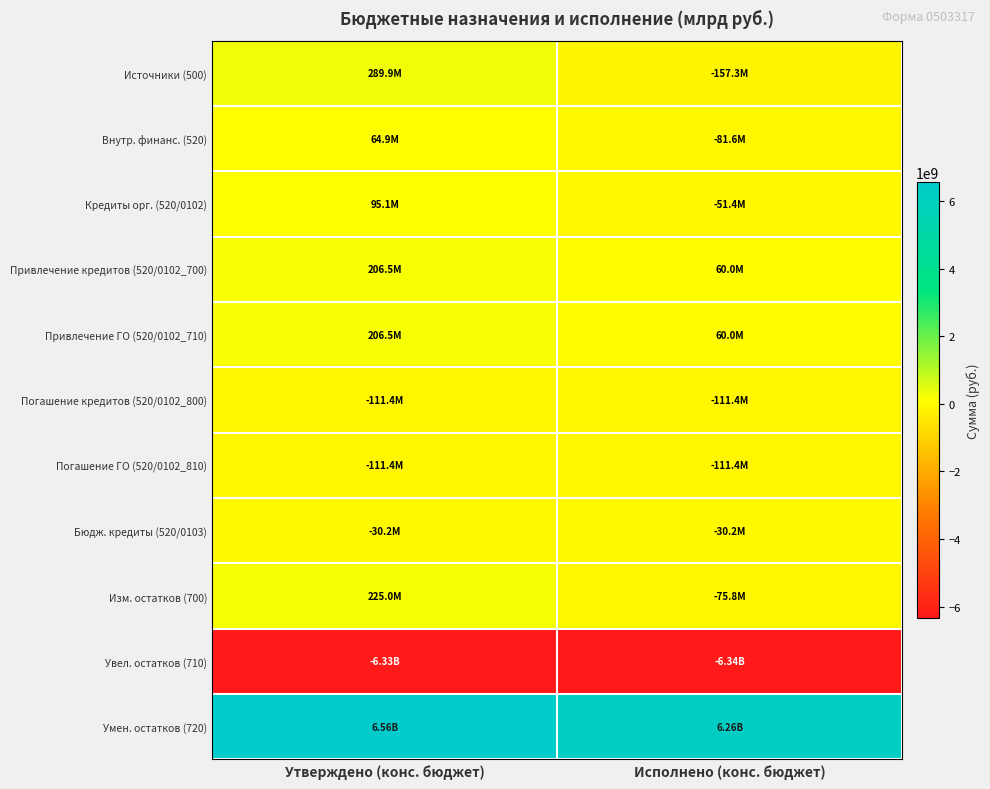

What is the greatest value displayed?

6558439800.0